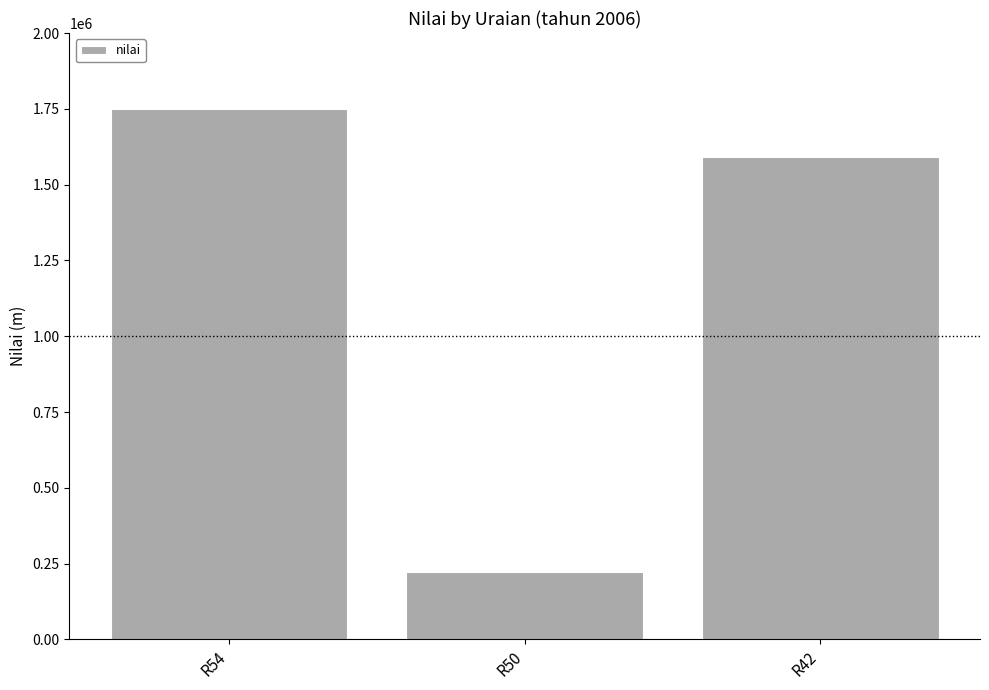

How many values are below 1590153?

1